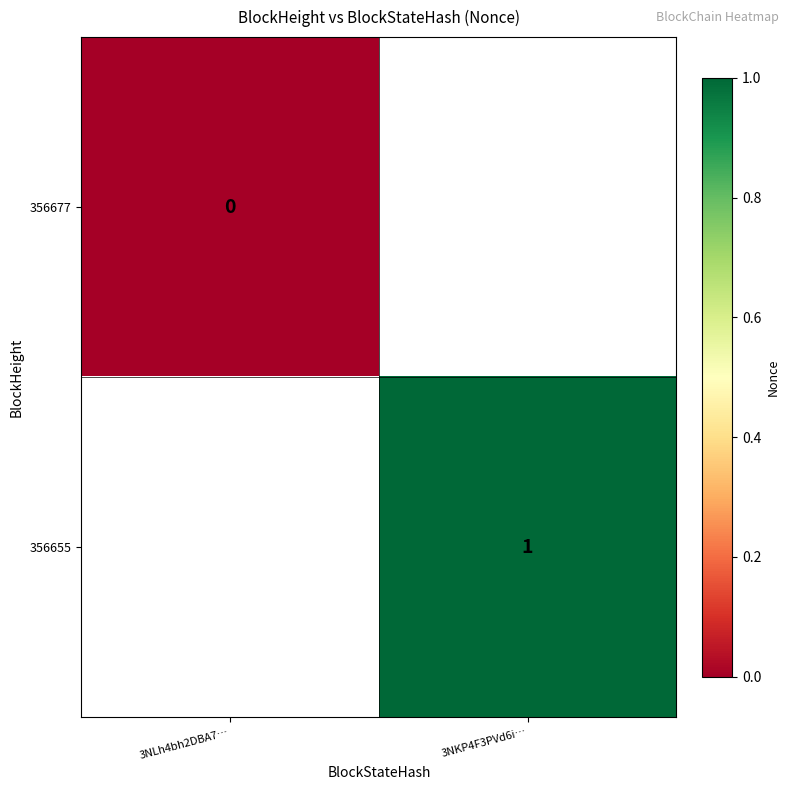

Is it true that 356655 equals 1.0 at 3NKP4F3PVd6i…?

True